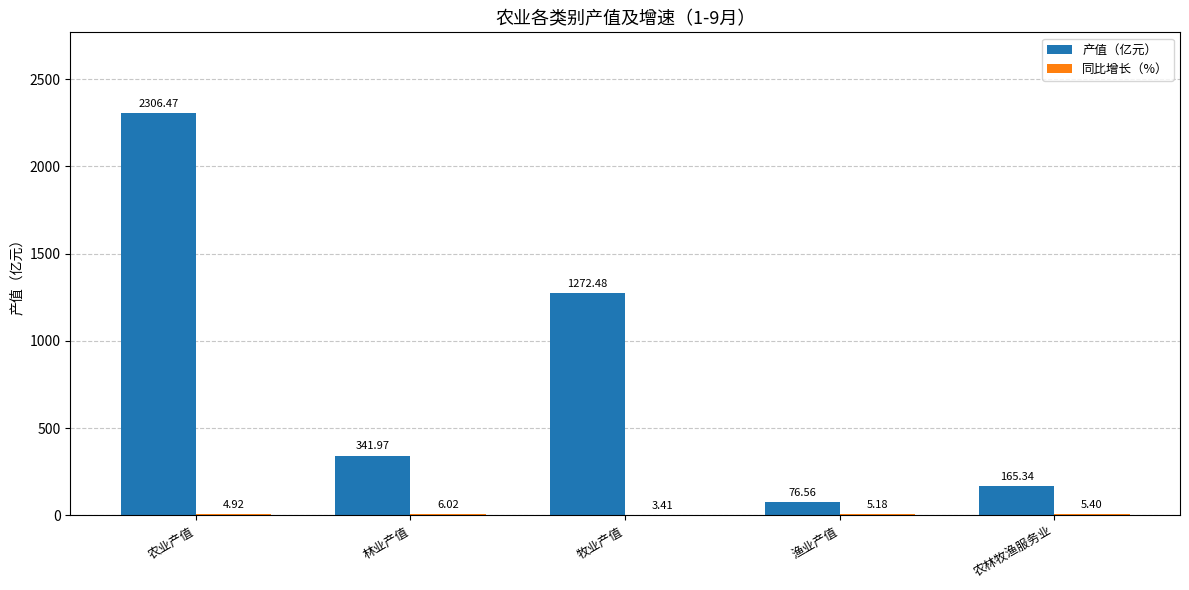

What is the sum of the 产值（亿元） values at 林业产值 and 农林牧渔服务业?

507.3